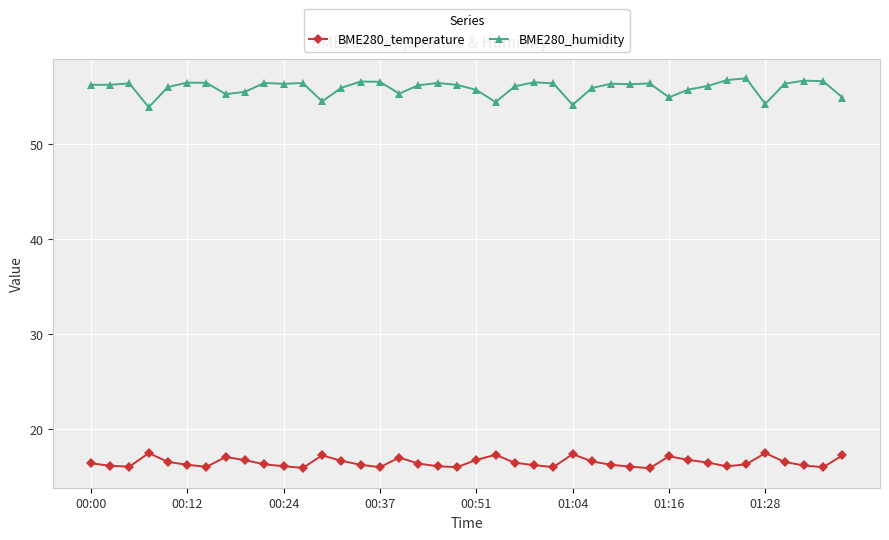

True or false: BME280_temperature and BME280_humidity intersect in this chart.

False